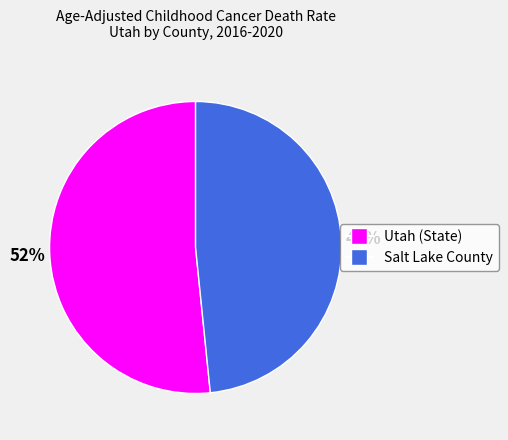

Is the sum of Utah (State) and Salt Lake County greater than half?

Yes